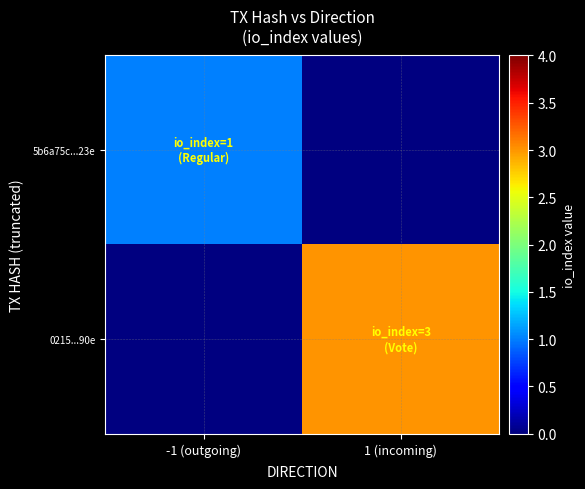

List the series in order of their overall mean, lowest first.

5b6a75c...23e, 0215...90e